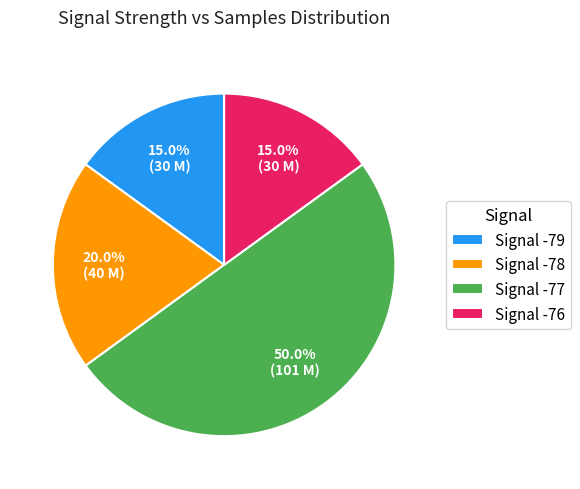

How many segments does this pie chart have?

4